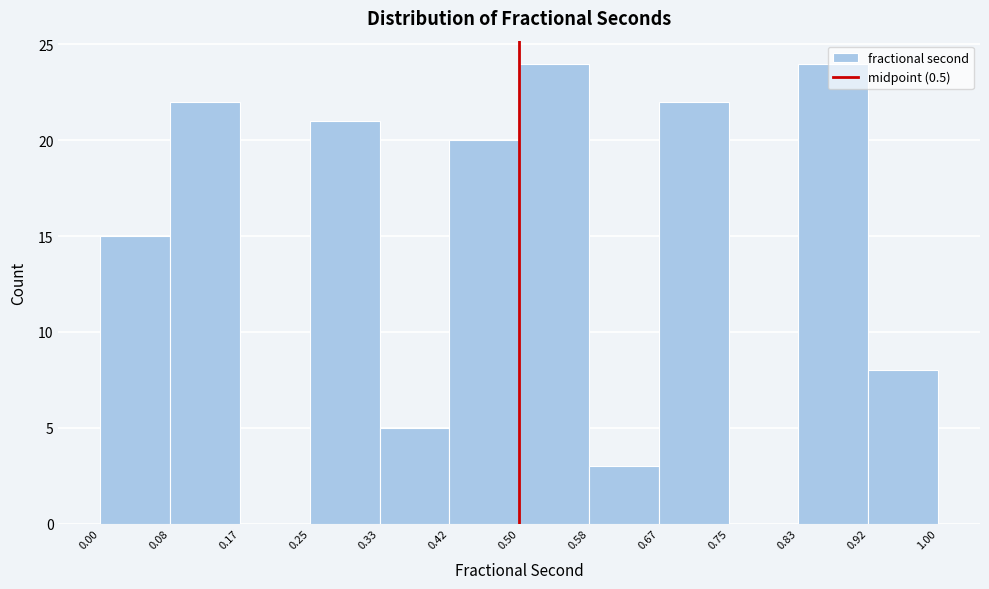

Reading left to right, list every bar in this chart as the range it spans on the x-axis followed by its height. The values are not printed on the chart, so give them approximately, as read against the axis.

0.00 to 0.08: 15
0.08 to 0.17: 22
0.17 to 0.25: 0
0.25 to 0.33: 21
0.33 to 0.42: 5
0.42 to 0.50: 20
0.50 to 0.58: 24
0.58 to 0.67: 3
0.67 to 0.75: 22
0.75 to 0.83: 0
0.83 to 0.92: 24
0.92 to 1.00: 8